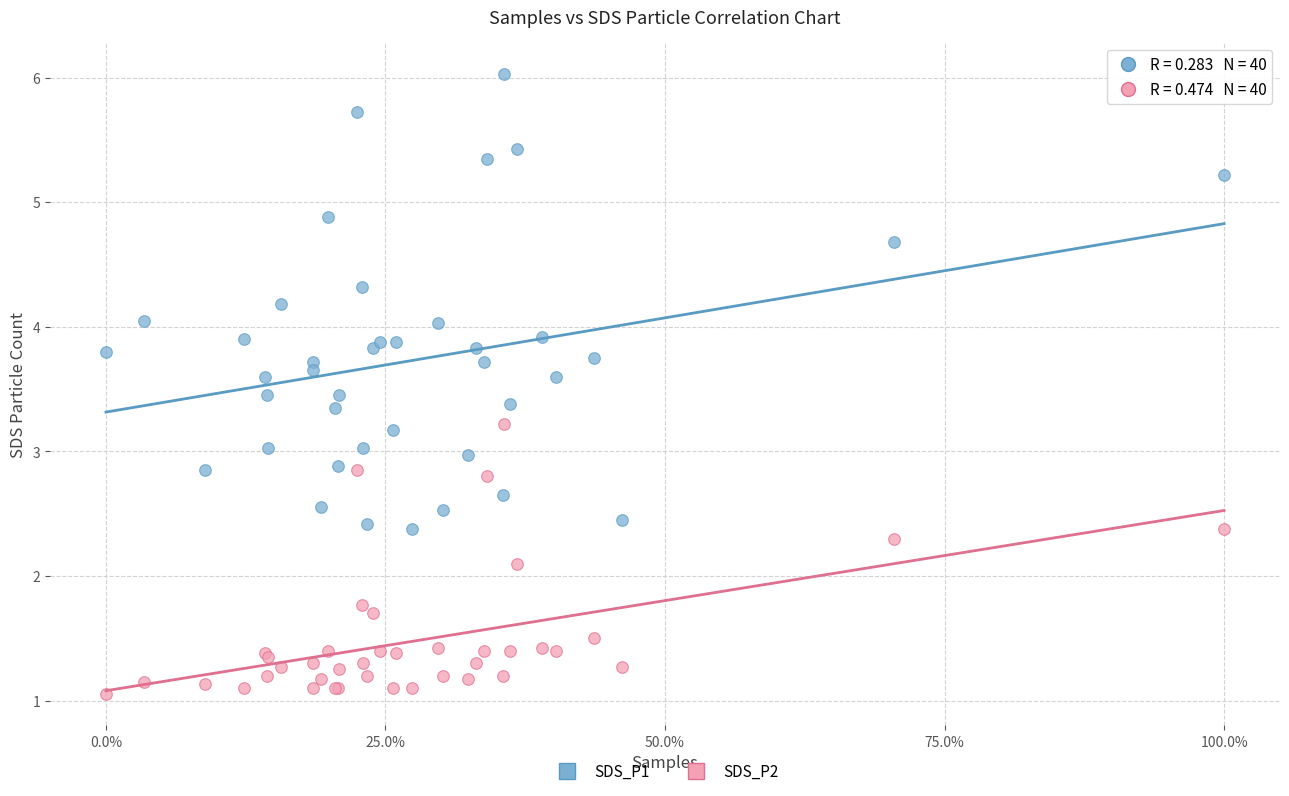

Which series contains the lowest Y value?

SDS_P2